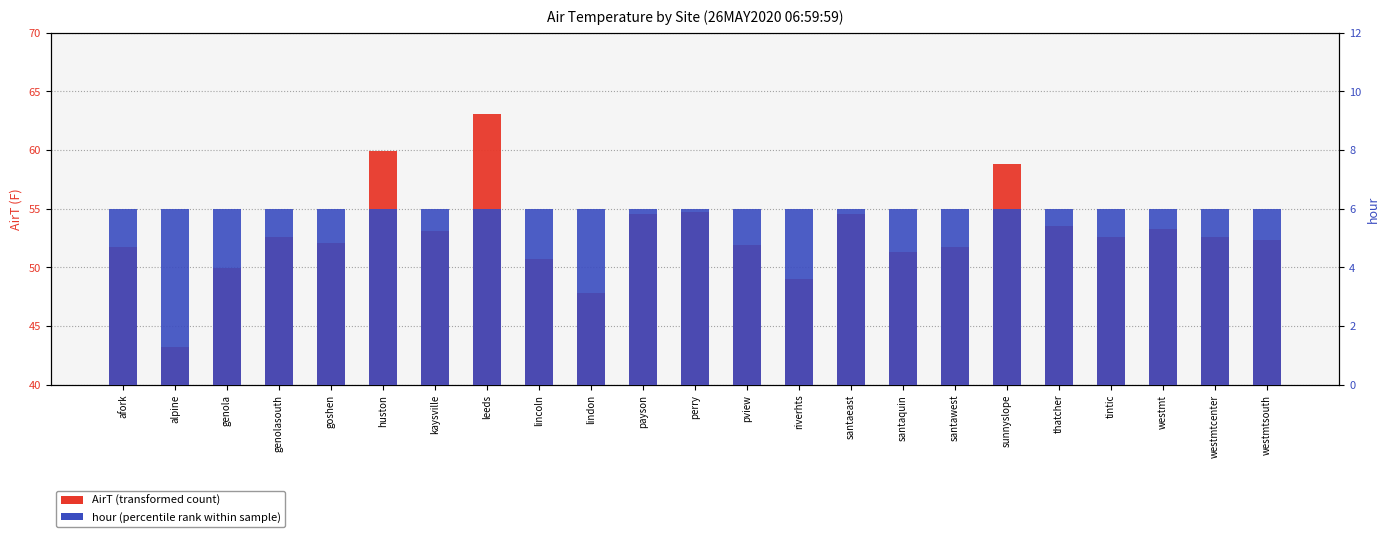

Which series changed the most between huston and riverhts?

AirT